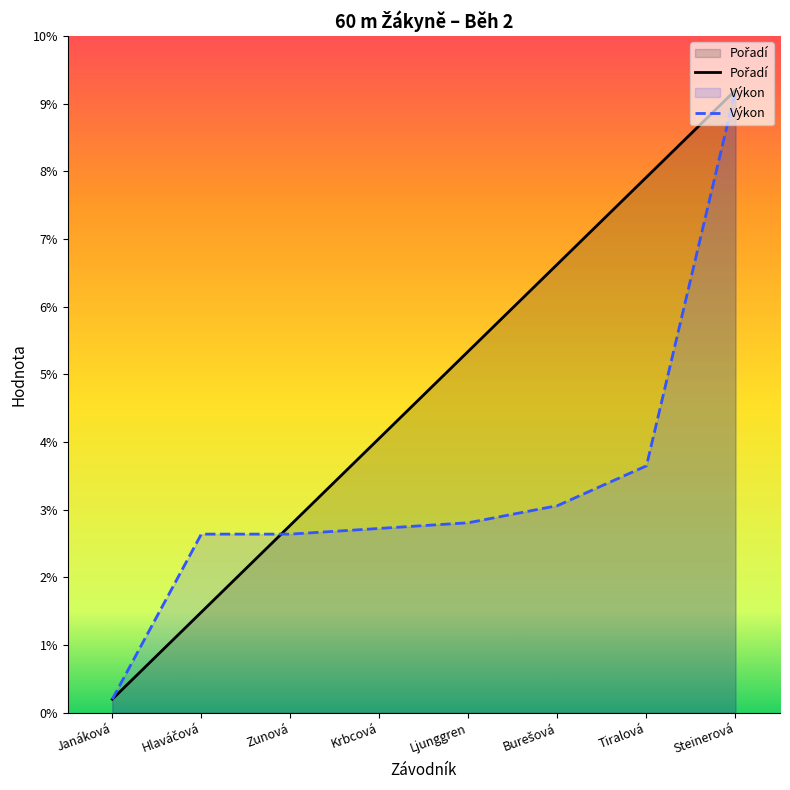

At Hlaváčová, list the series in order from smallest to largest.

Pořadí, Výkon